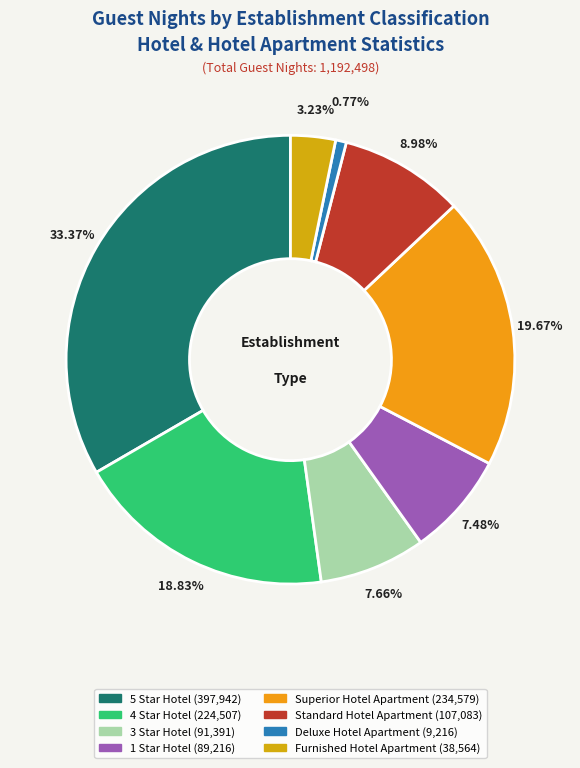

What portion of the pie excludes Deluxe Hotel Apartment?

99.2%